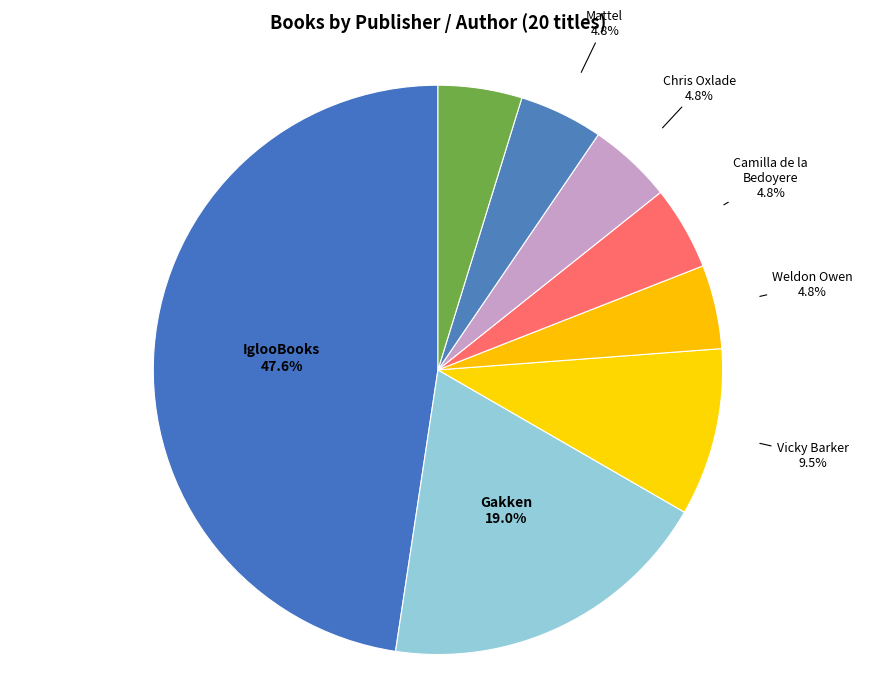

Does Little Genius Books represent more than half of the total?

No